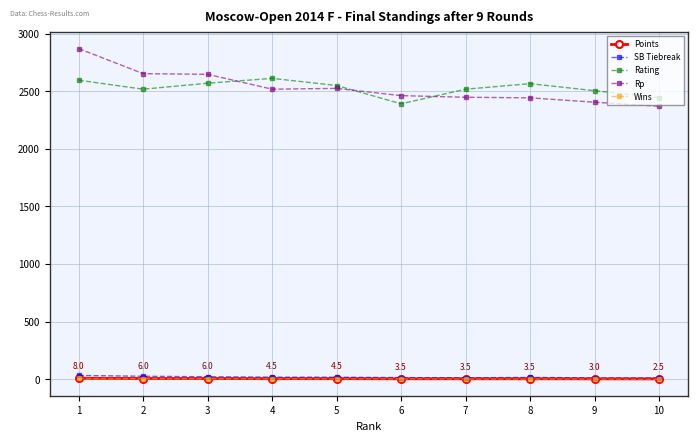

What is the maximum value shown in the chart?

2869.0